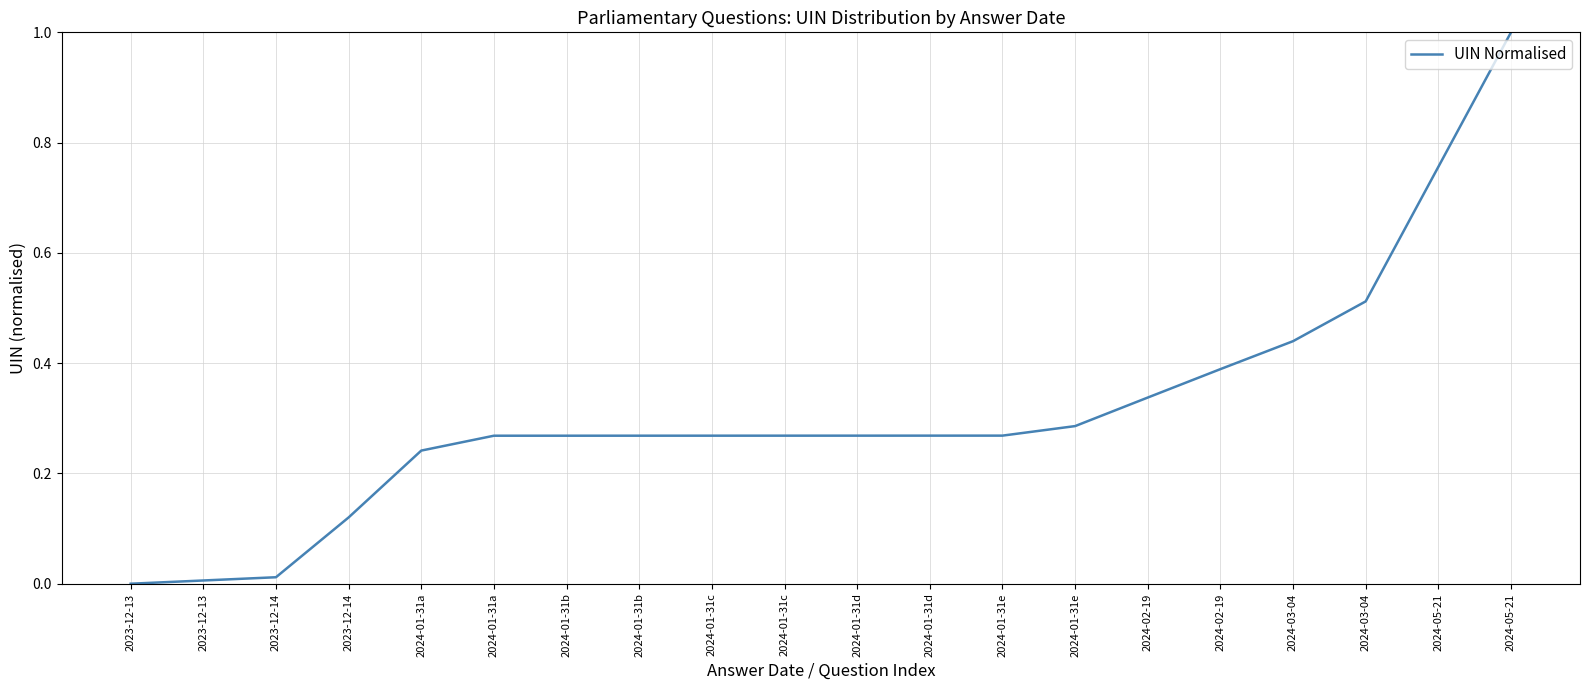

Is this an area chart (filled region under the line)?

No